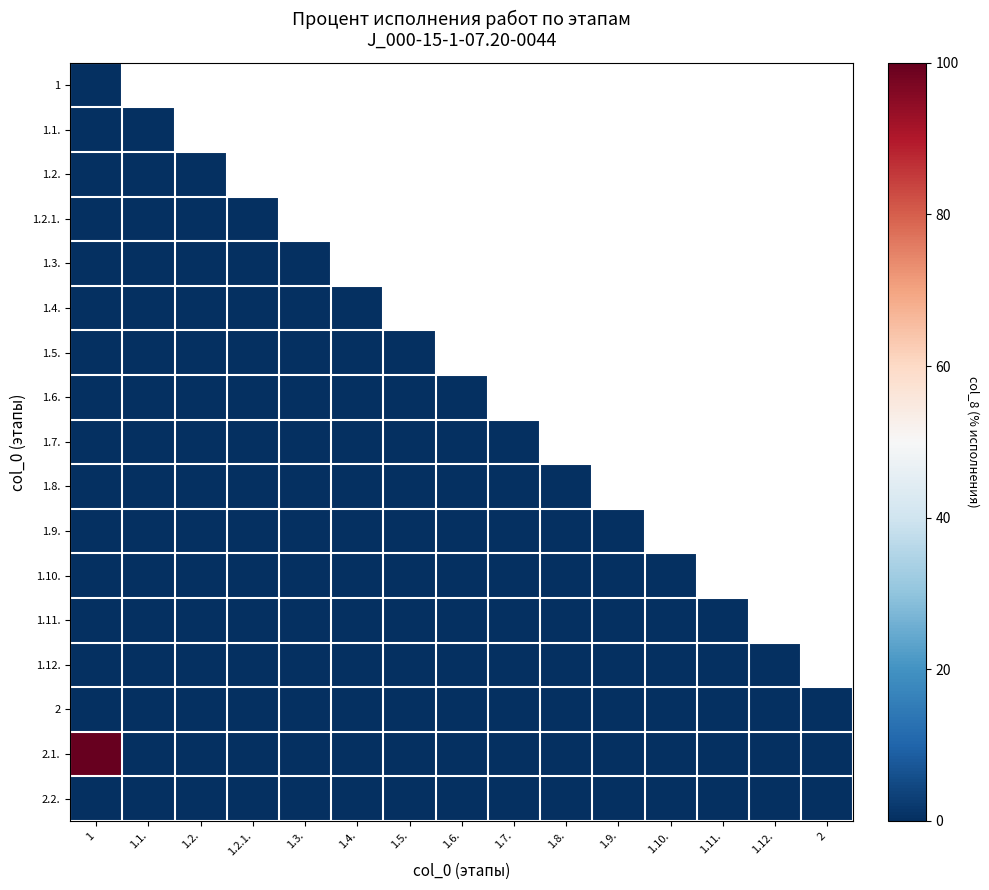

List the series in order of their peak value, highest first.

2.1., 1, 1.1., 1.2., 1.2.1., 1.3., 1.4., 1.5., 1.6., 1.7., 1.8., 1.9., 1.10., 1.11., 1.12., 2, 2.2.